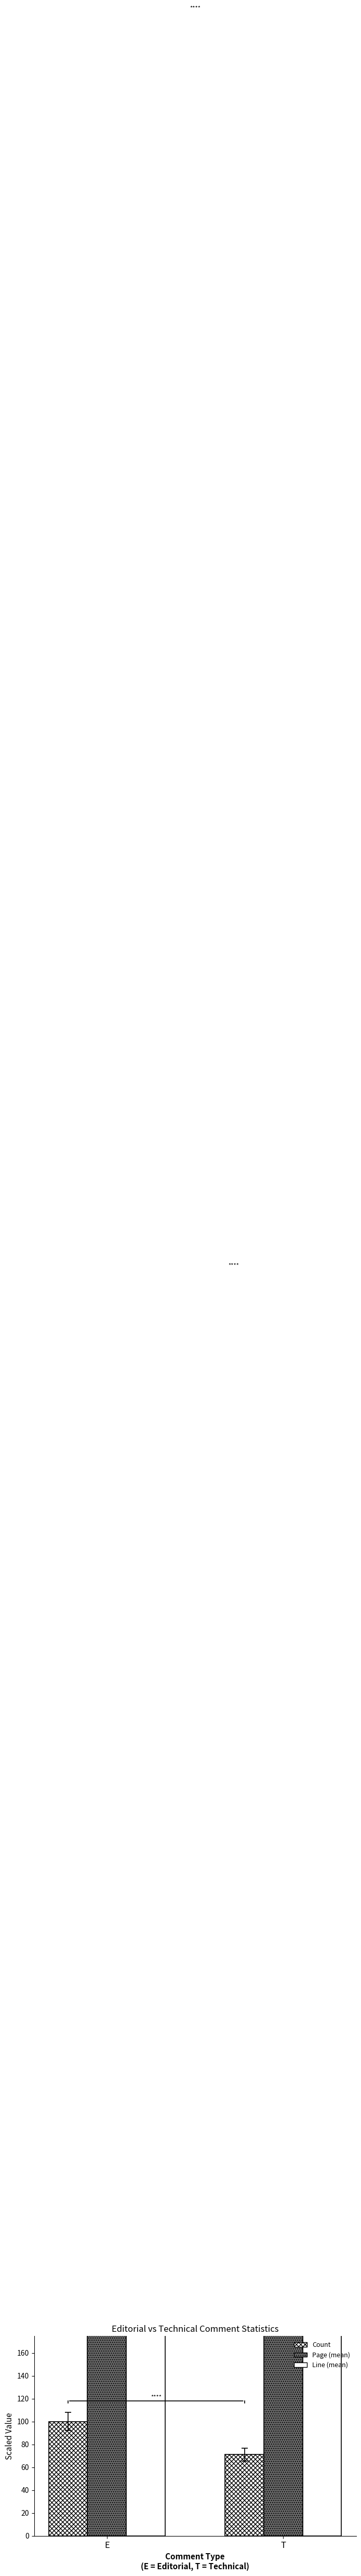

What is the total value across all series at T?

3071.2